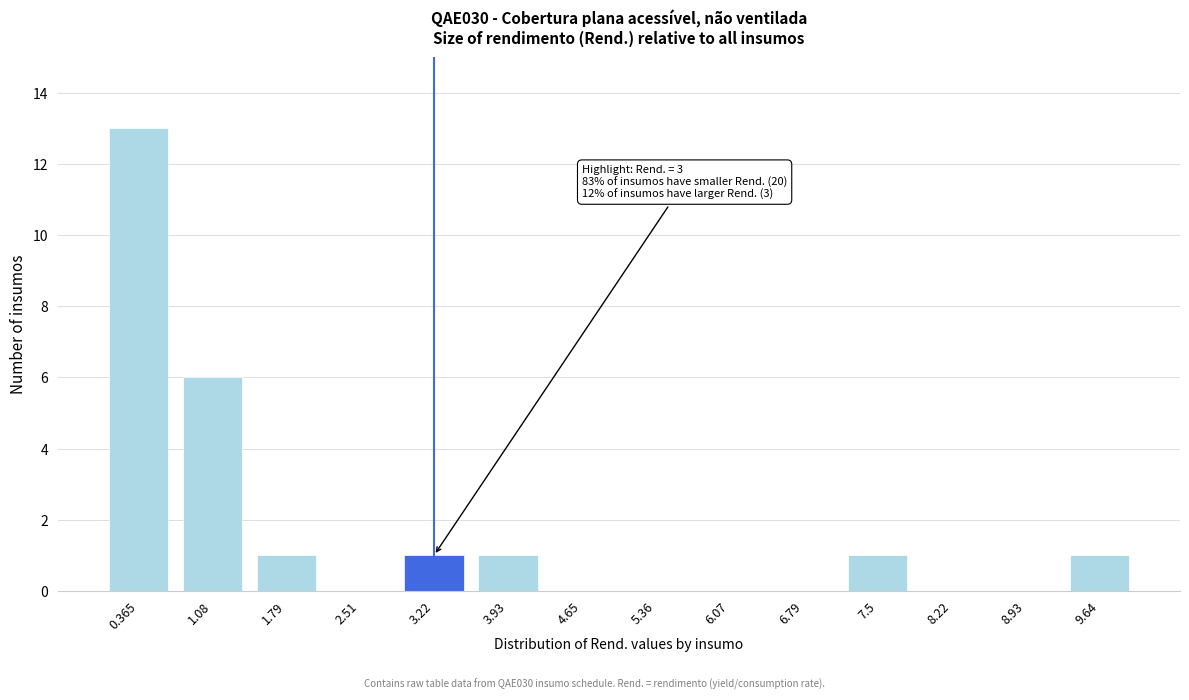

Reading left to right, transcribe all the data shown in this chart.

0.365=13	1.08=6	1.79=1	2.51=0	3.22=1	3.93=1	4.65=0	5.36=0	6.07=0	6.79=0	7.5=1	8.22=0	8.93=0	9.64=1